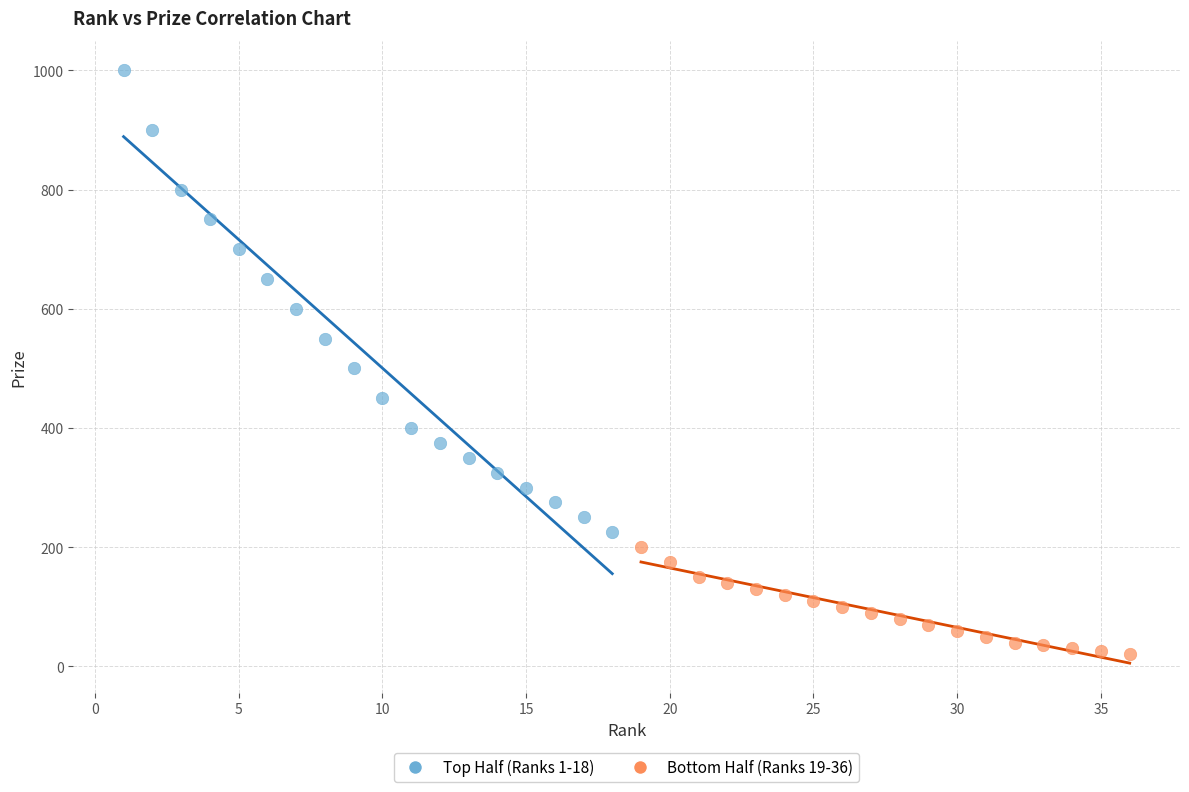

What are all the series names shown in the legend?

Top Half (Ranks 1-18), Bottom Half (Ranks 19-36)